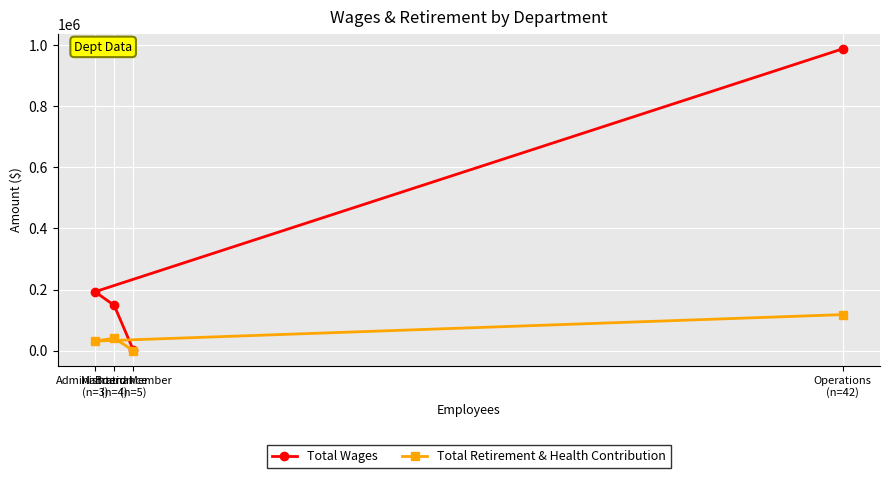

At which label does Total Retirement & Health Contribution reach its minimum?

Board Member
(n=5)